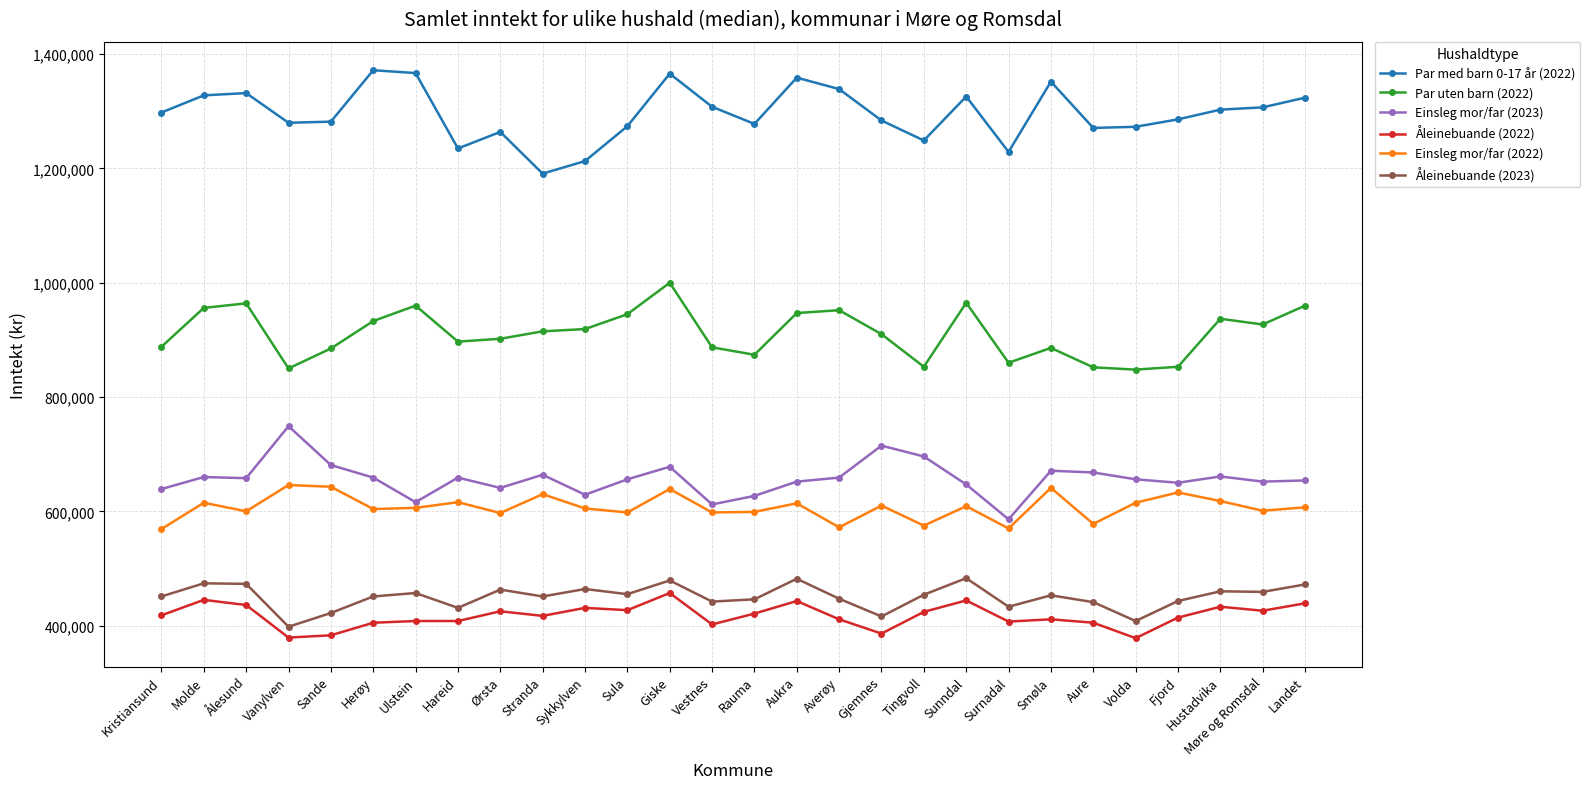

Is this an area chart (filled region under the line)?

No